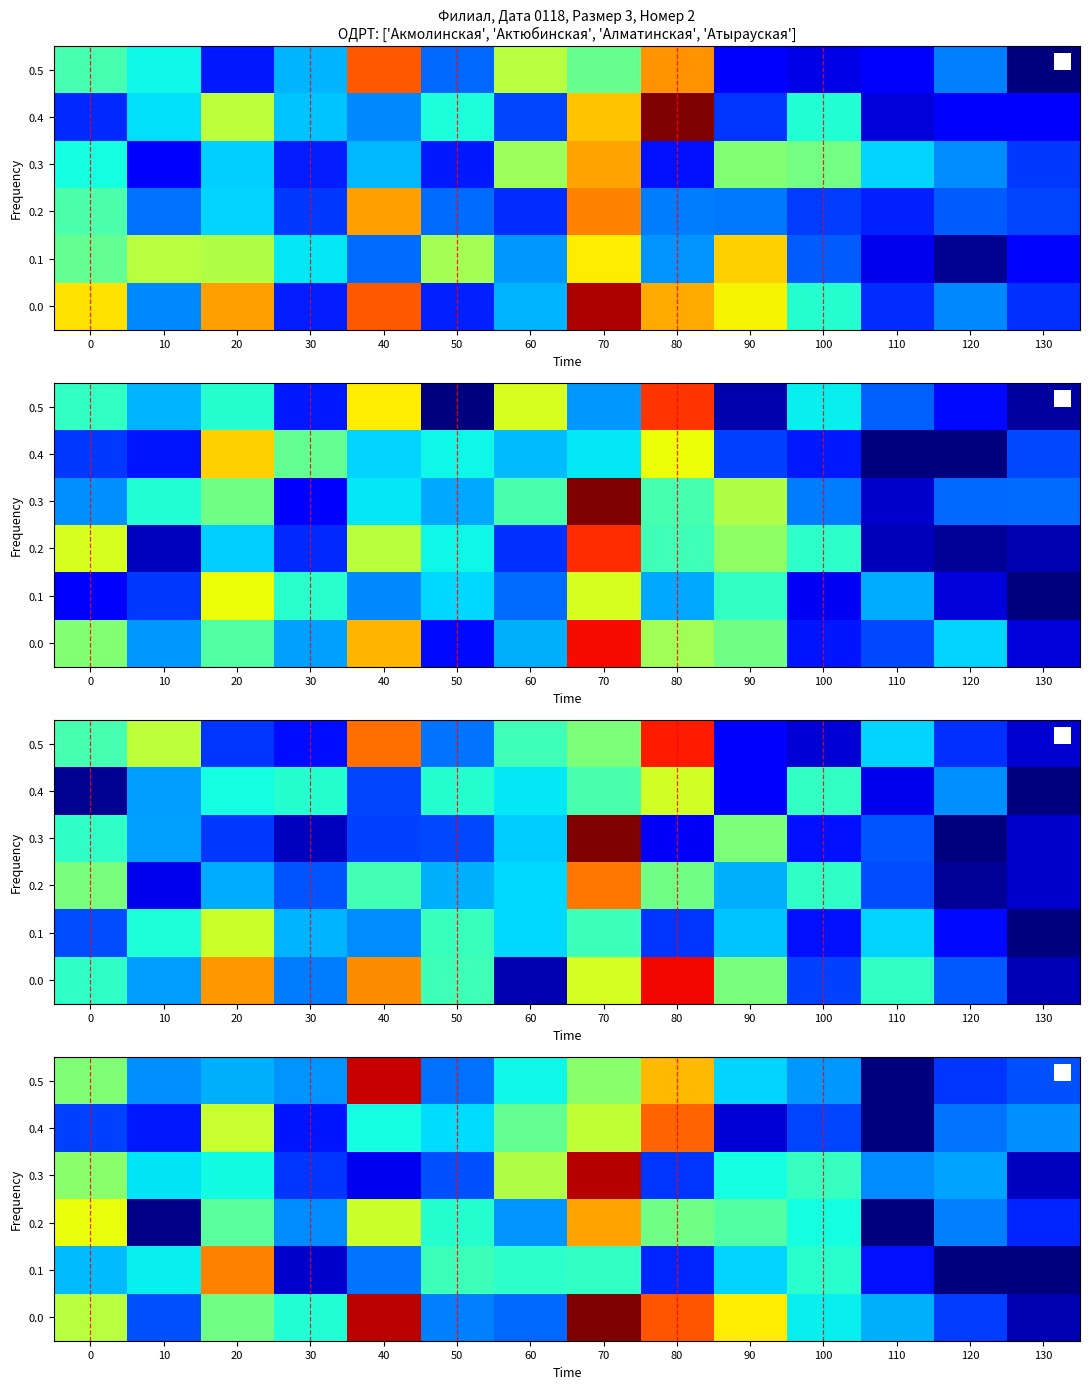

List the labels in order of 0.2 value, largest first.

70, 0, 40, 80, 20, 90, 50, 100, 60, 30, 120, 130, 10, 110